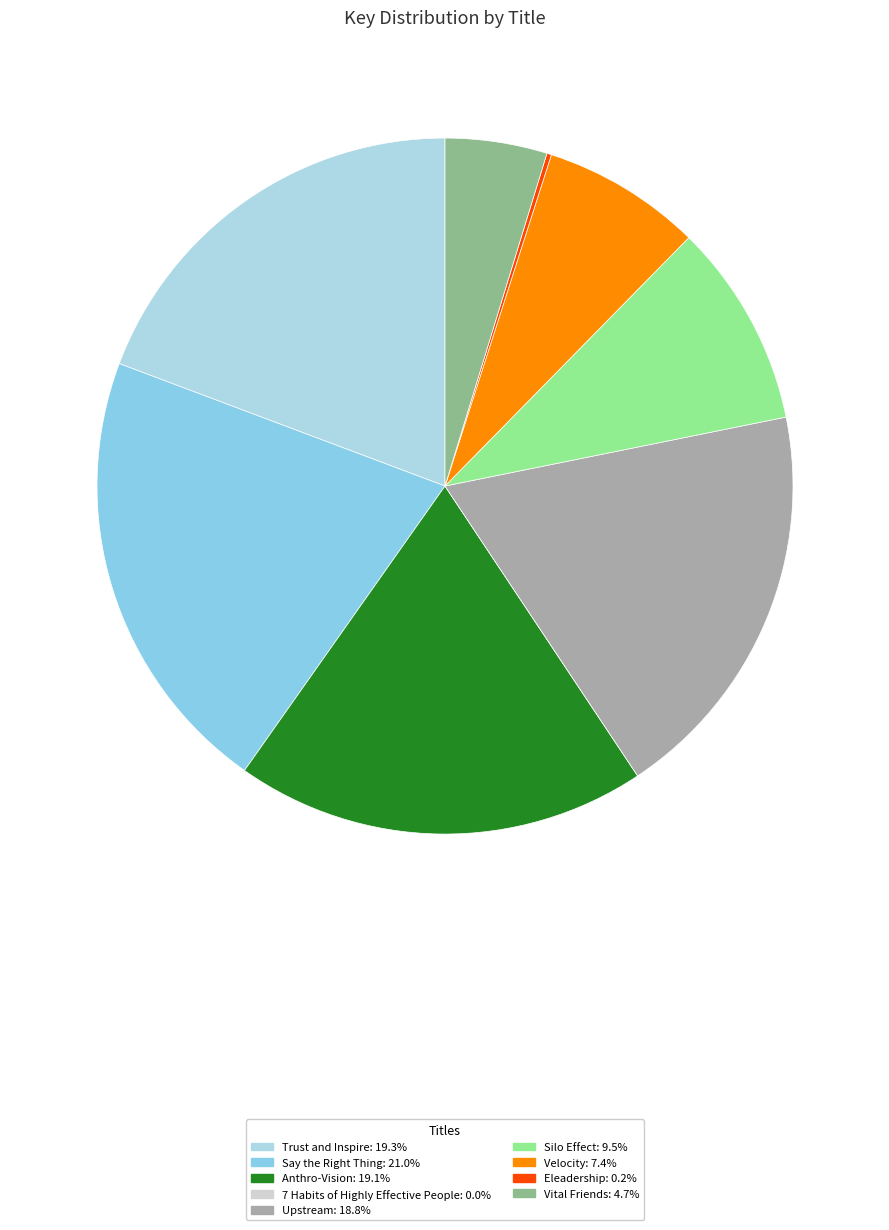

What is the ratio of the value at Silo Effect to the value at Velocity?

1.3